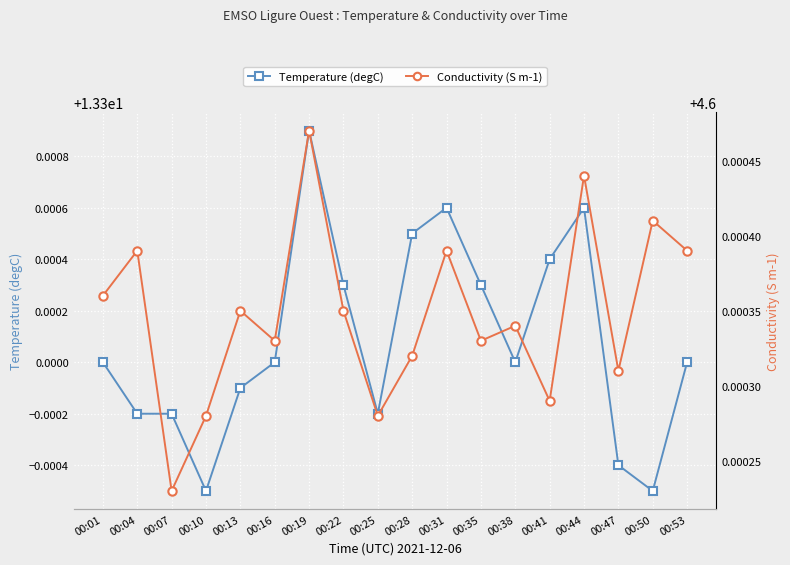

At how many categories does at least one series exceed 9?

18